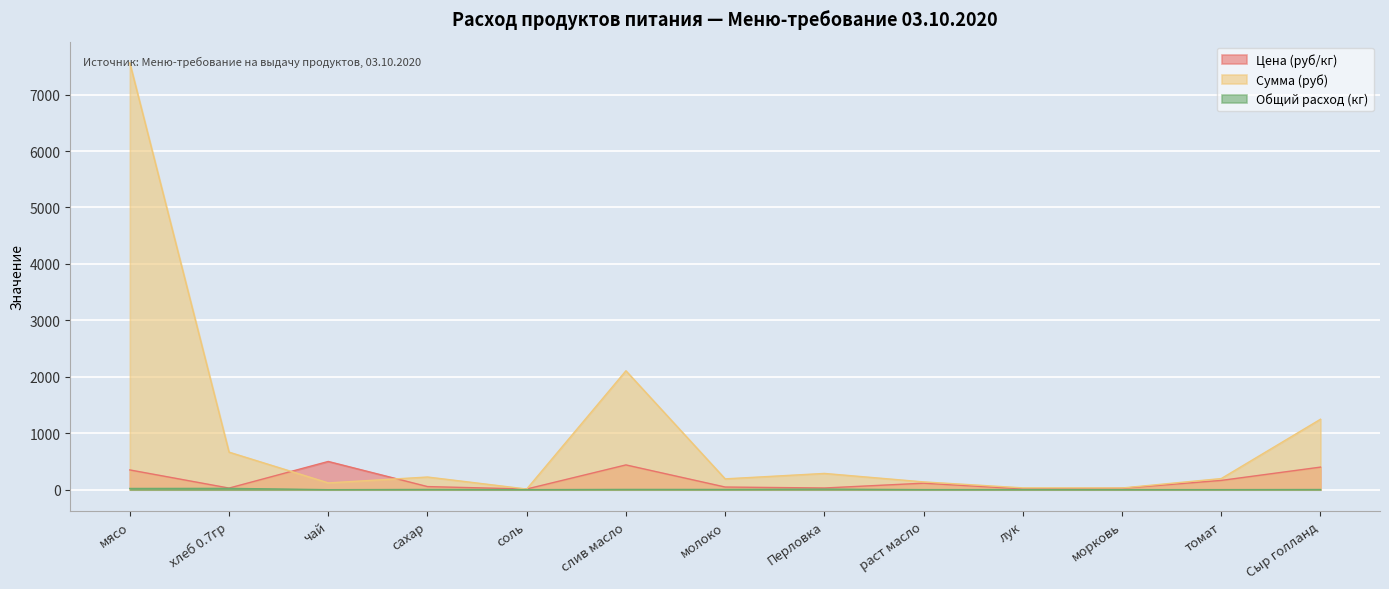

Is the value of Общий расход (кг) at слив масло greater than the value of Сумма (руб) at морковь?

No